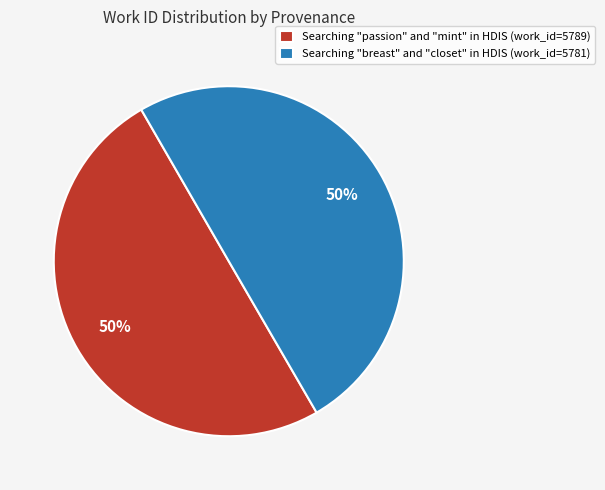

What percentage is the Searching "passion" and "mint" in HDIS (work_id=5789) slice, to the nearest percent?

50%